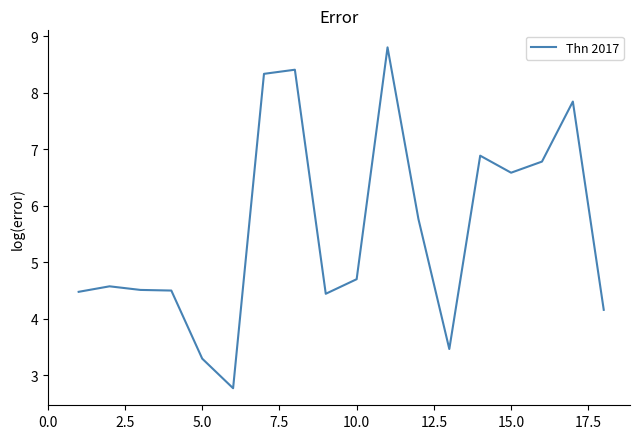

What is the difference between the maximum and minimum values?

6.0